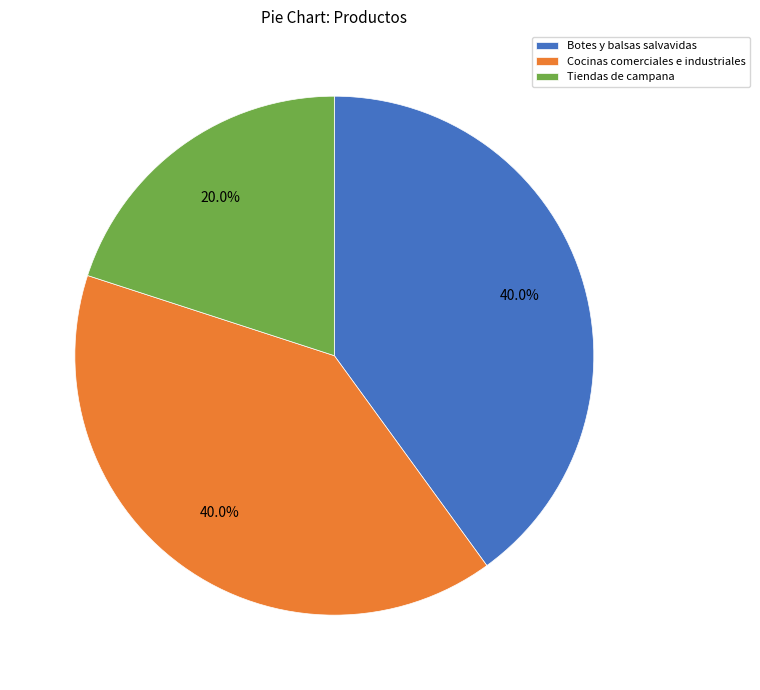

Which slice is the smallest?

Tiendas de campana